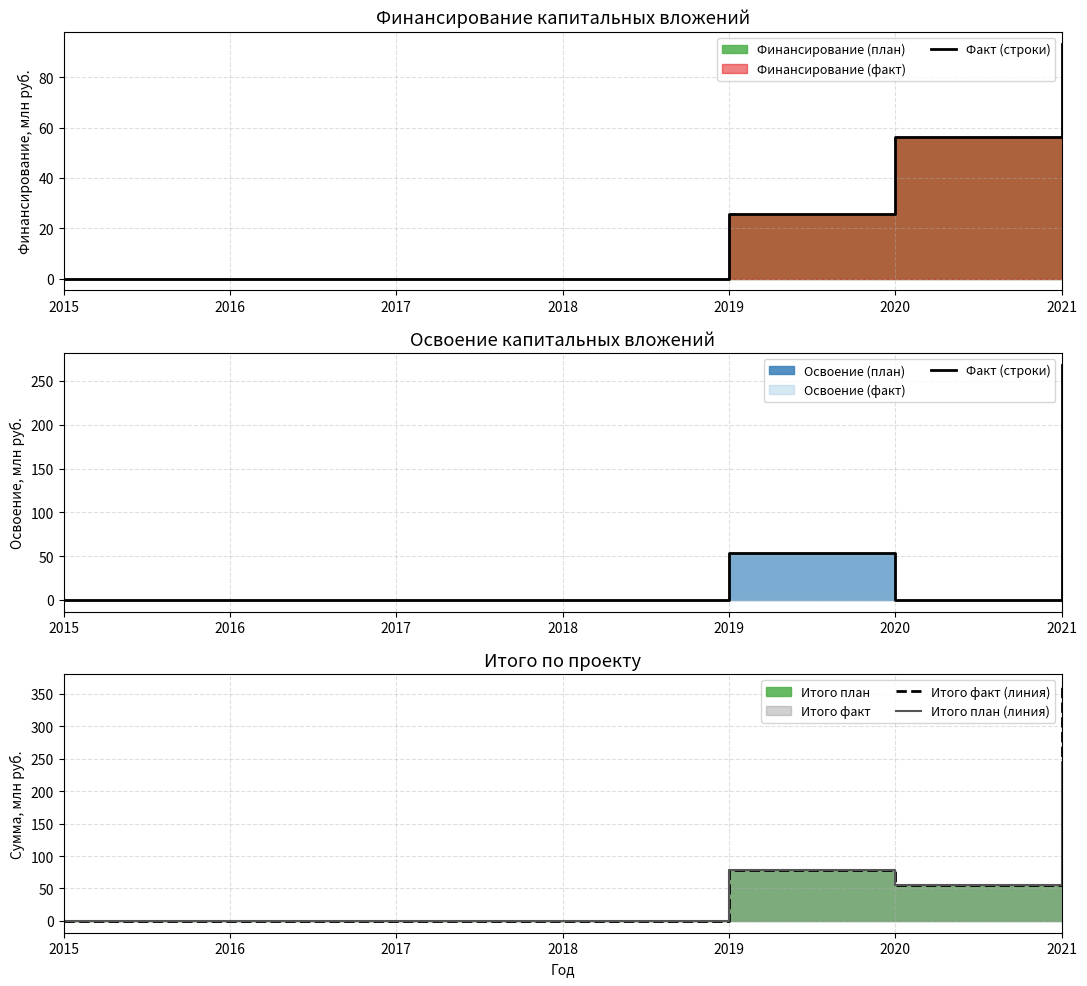

At which category does Факт (строки) reach its first local peak?

2019